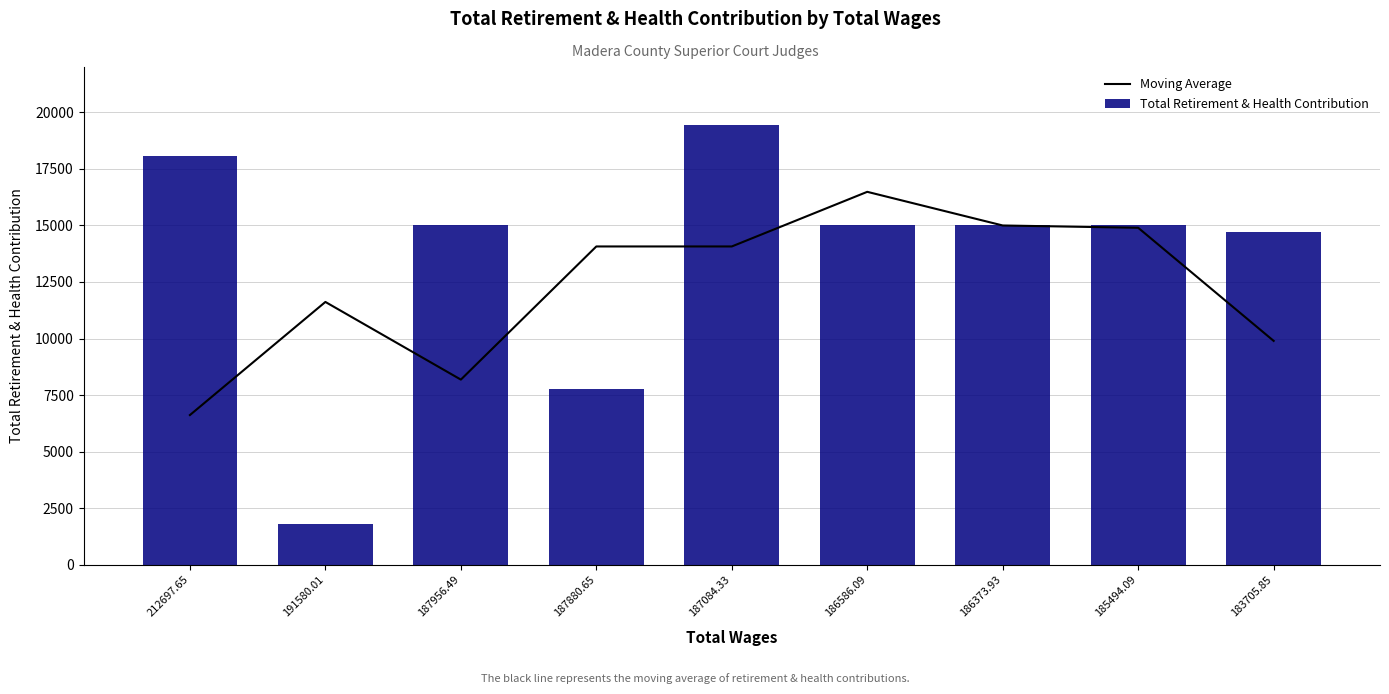

At which label does Total Retirement & Health Contribution reach its minimum?

191580.01